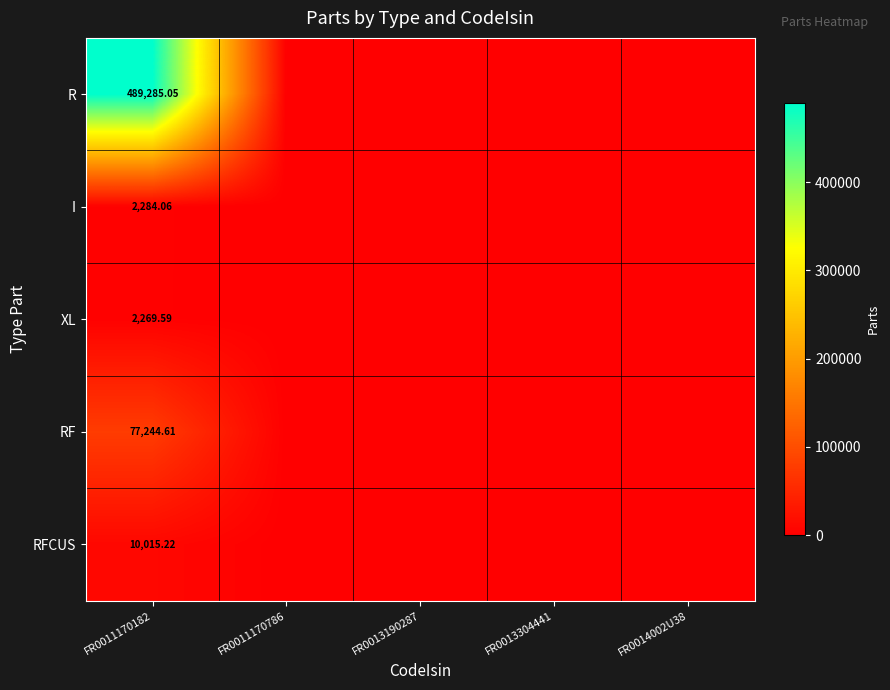

How many positive values does the XL series have?

1